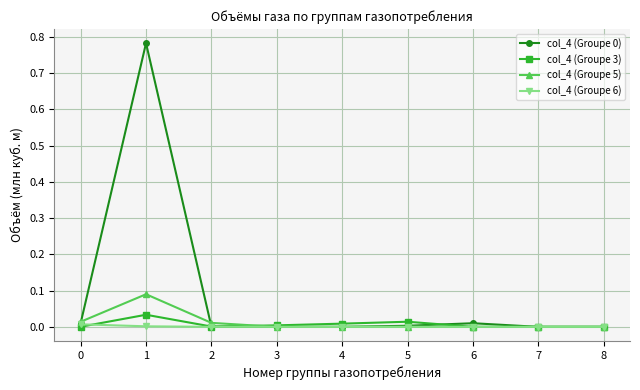

How many data points does each series have?

9